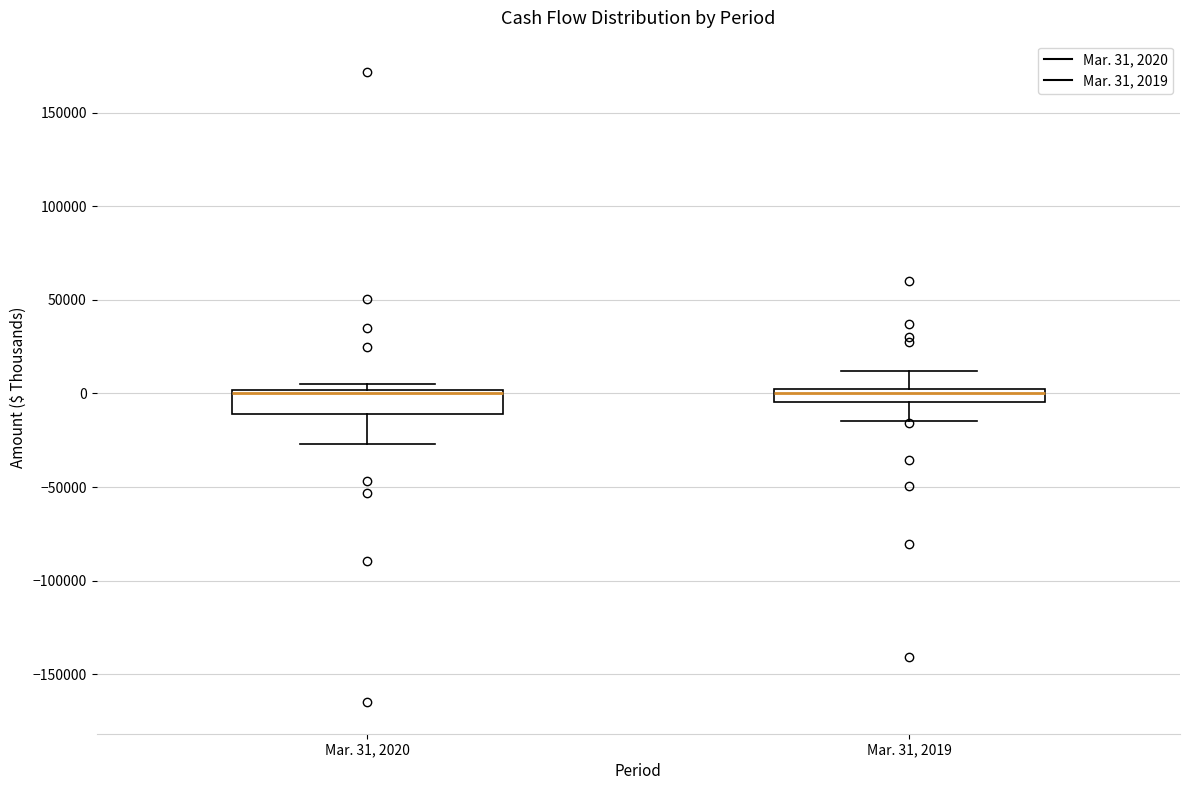

Where does the lower whisker of the box for Mar. 31, 2019 end on the y-axis? The values are not printed on the chart, so give them approximately, as read against the axis.

-15000